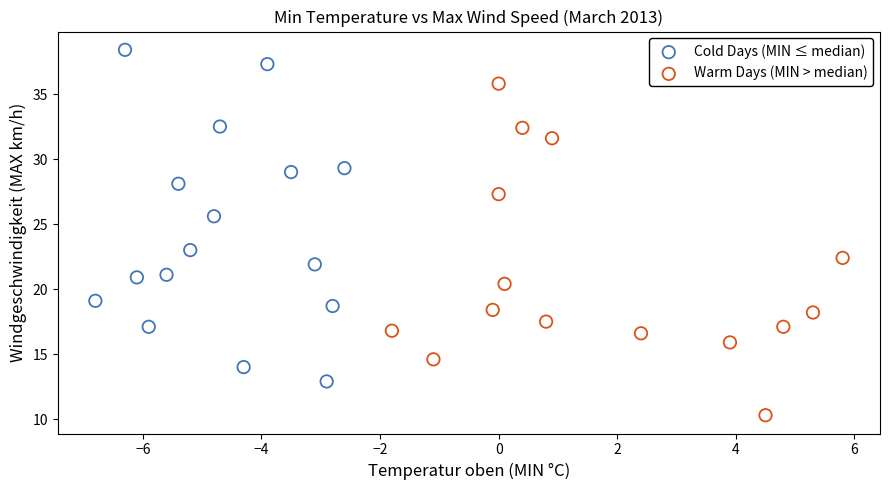

What are all the series names shown in the legend?

Cold Days (MIN ≤ median), Warm Days (MIN > median)